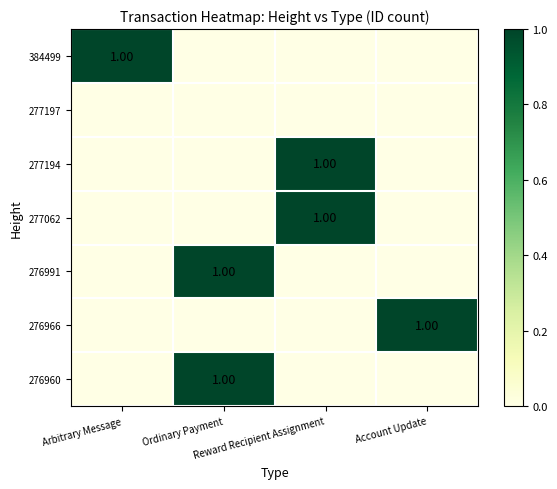

What is the difference between the maximum and second lowest values in the 277062 series?

1